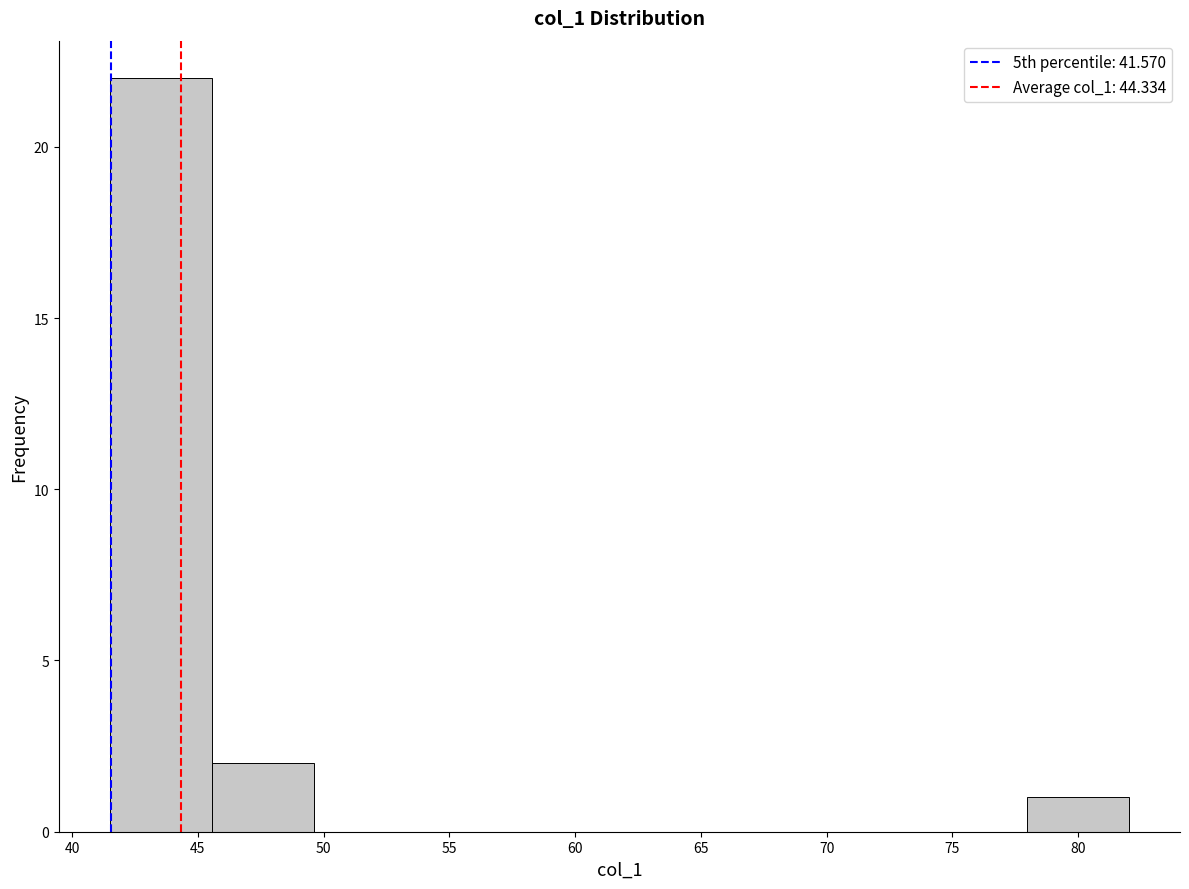

Reading left to right, transcribe this chart: for each bar, give the range it covers on the x-axis and its height. Neither the bar edges nor the heights are printed on the chart, so give them approximately, as read against the axes.

41.5 to 45.5: 22
45.5 to 49.5: 2
49.5 to 53.5: 0
53.5 to 57.5: 0
57.5 to 62.0: 0
62.0 to 66.0: 0
66.0 to 70.0: 0
70.0 to 74.0: 0
74.0 to 78.0: 0
78.0 to 82.0: 1